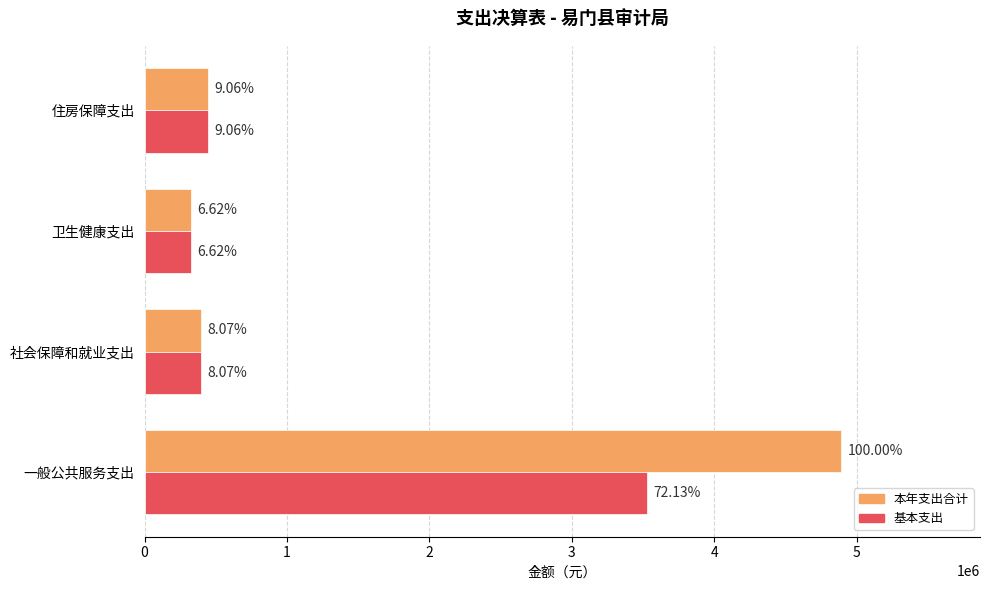

What are all the series names shown in the legend?

本年支出合计, 基本支出